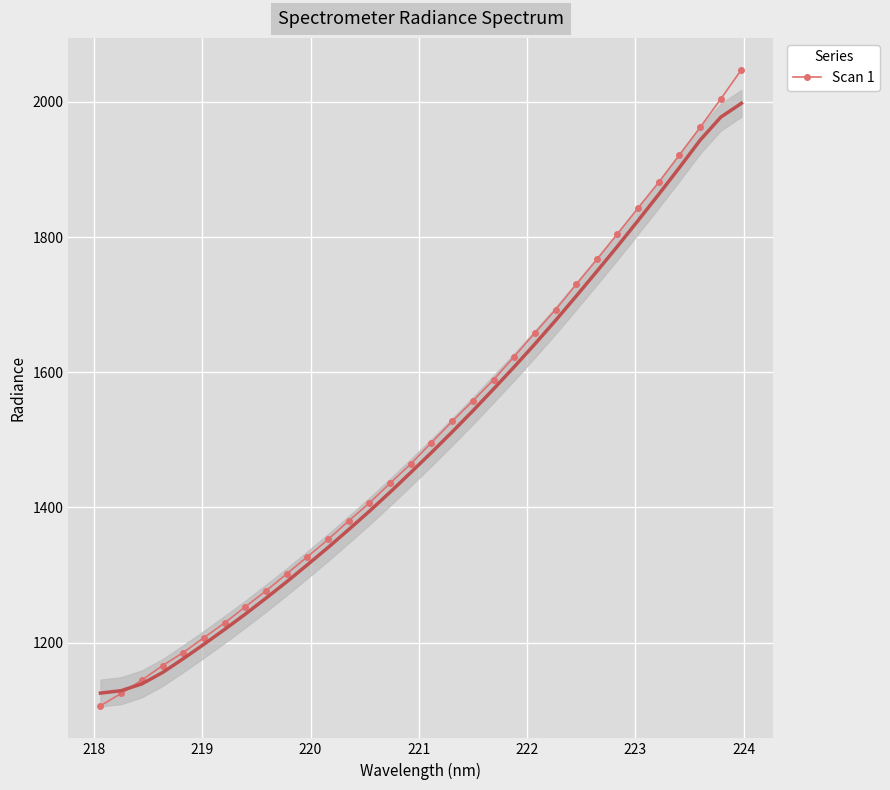

What is the minimum value for Scan 1?

1106.5